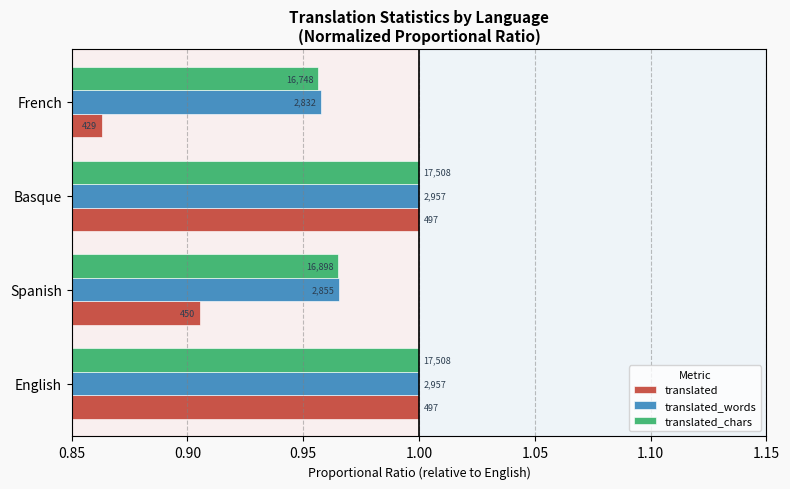

What are all the series names shown in the legend?

translated, translated_words, translated_chars